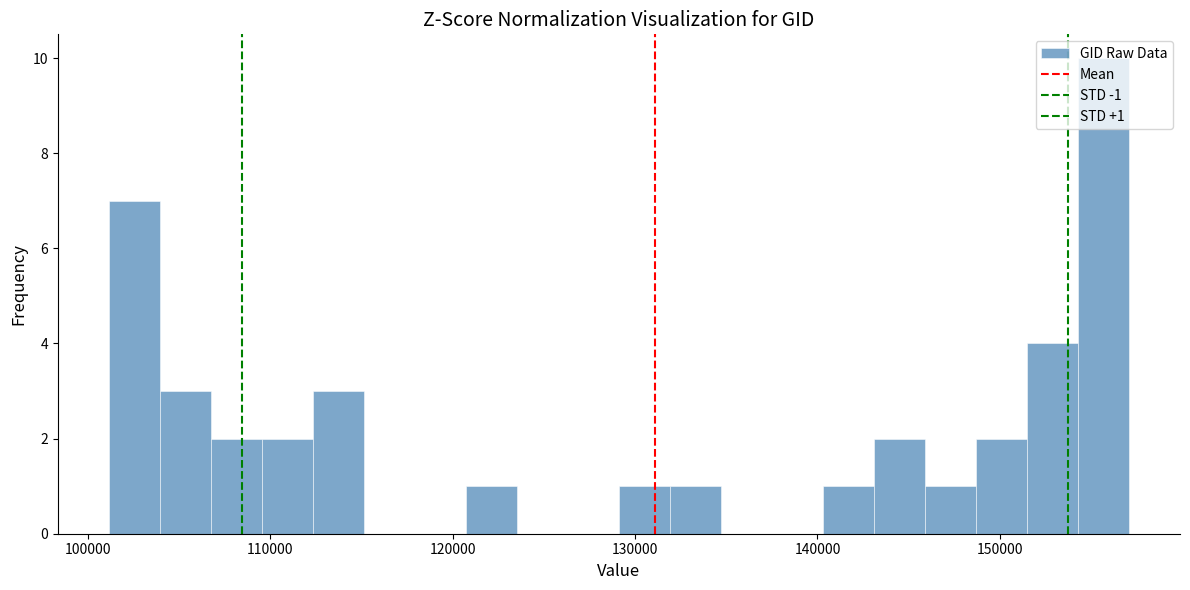

Read against the x-axis, roughly where is the centre of the tallest bar?

156000